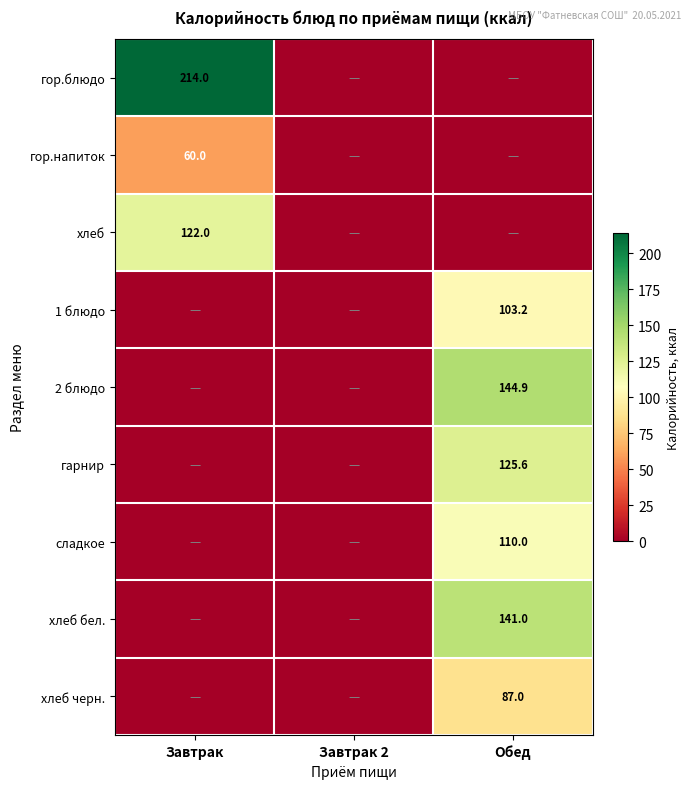

The value of сладкое at Обед is 33.7. True or false?

False